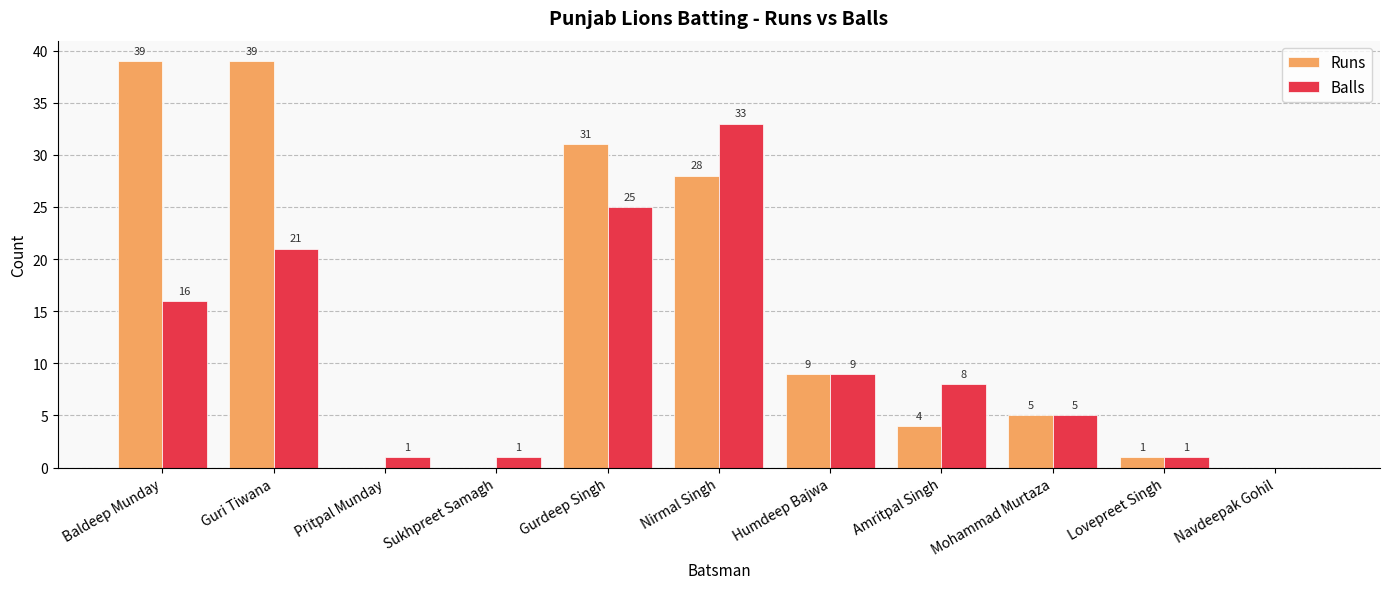

At which label does Balls first exceed 8?

Baldeep Munday